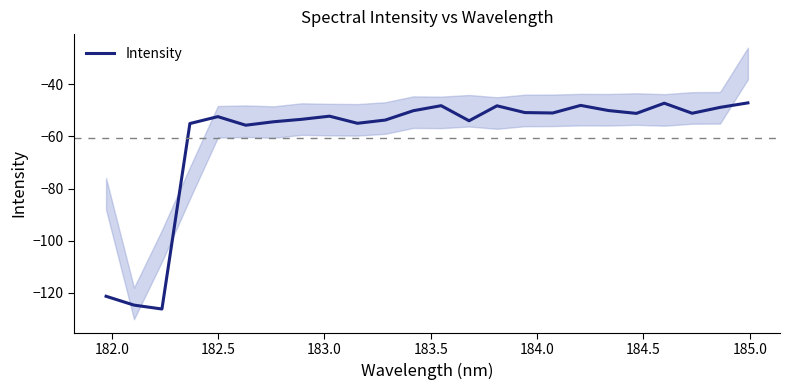

What is the maximum value shown in the chart?

-47.1